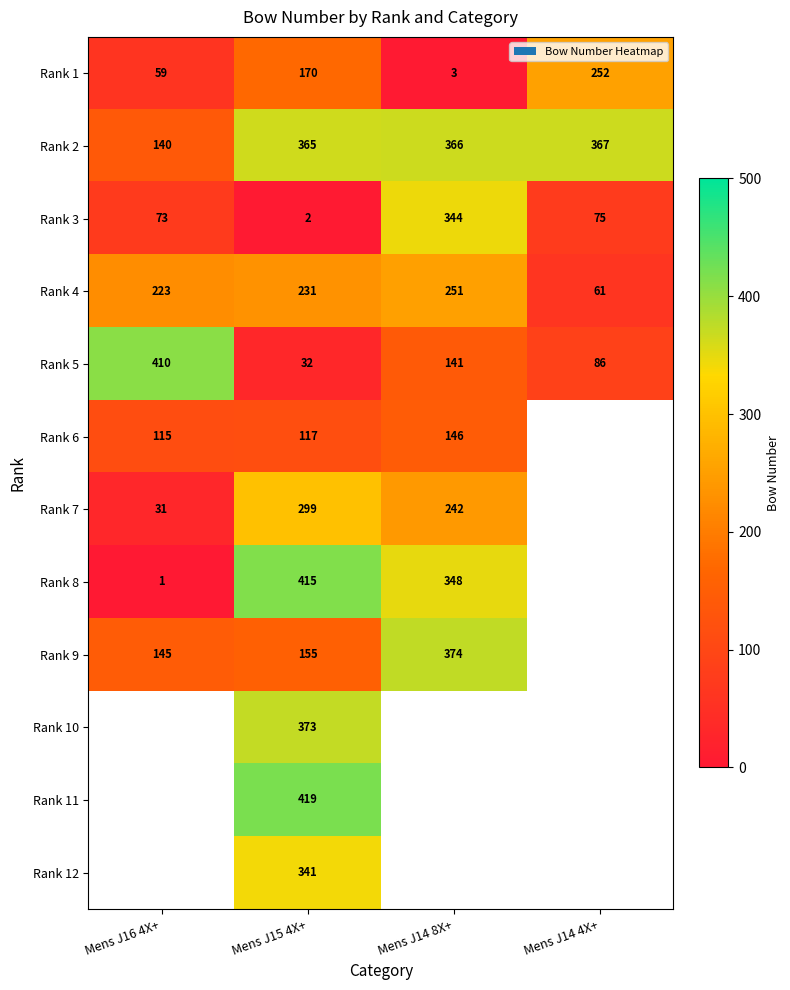

Between Mens J14 8X+ and Mens J14 4X+, which is larger?

Mens J14 4X+